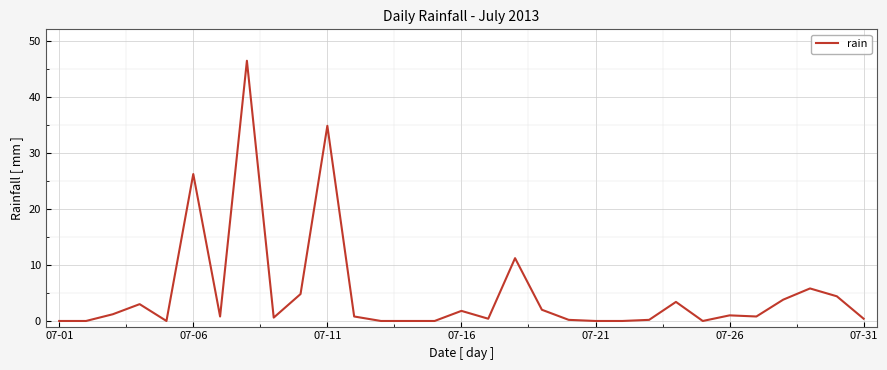

What is the difference between the maximum and minimum values?

46.4